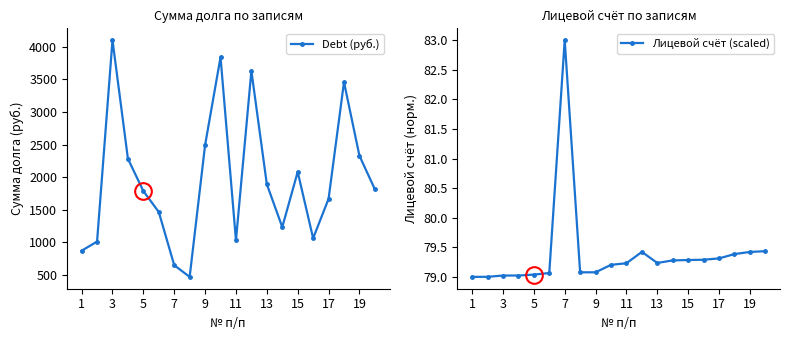

What is the greatest value displayed?

4102.8